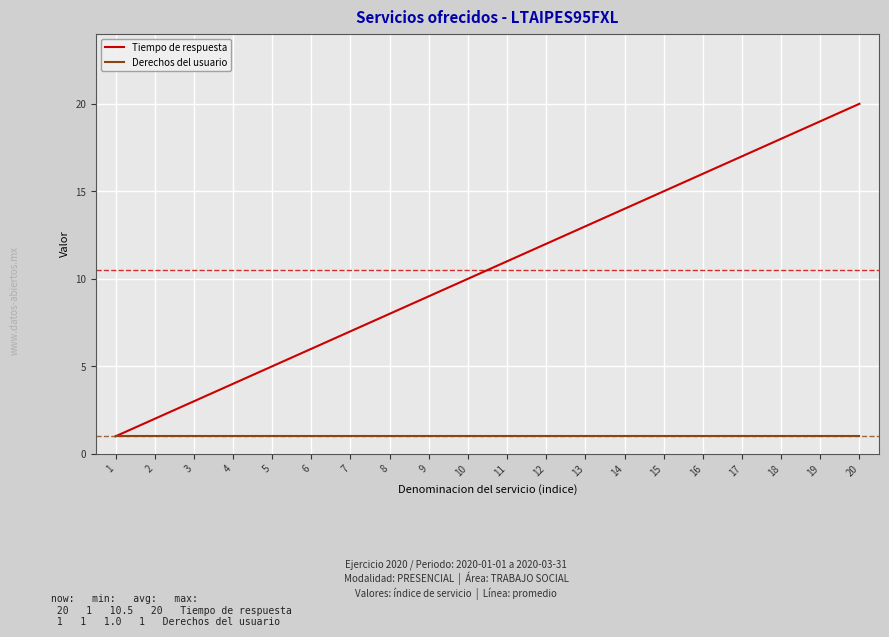

Reading left to right, extract all data points from this chart.

Tiempo de respuesta: 1=1	2=2	3=3	4=4	5=5	6=6	7=7	8=8	9=9	10=10	11=11	12=12	13=13	14=14	15=15	16=16	17=17	18=18	19=19	20=20
Derechos del usuario: 1=1	2=1	3=1	4=1	5=1	6=1	7=1	8=1	9=1	10=1	11=1	12=1	13=1	14=1	15=1	16=1	17=1	18=1	19=1	20=1